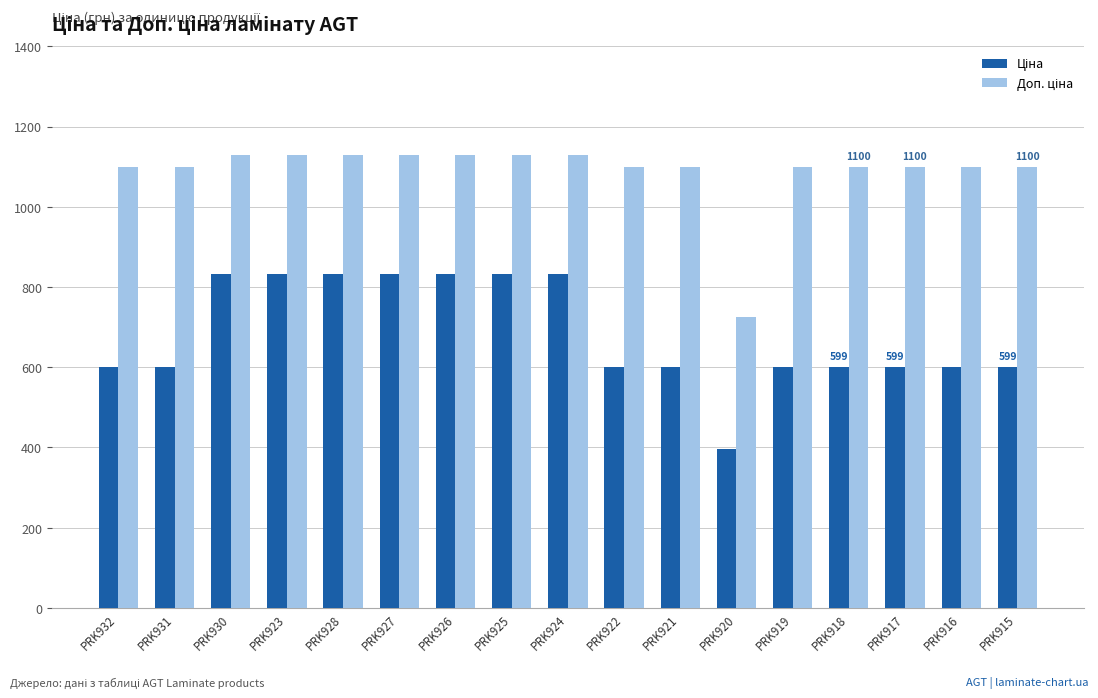

What is the maximum value shown in the chart?

1128.0